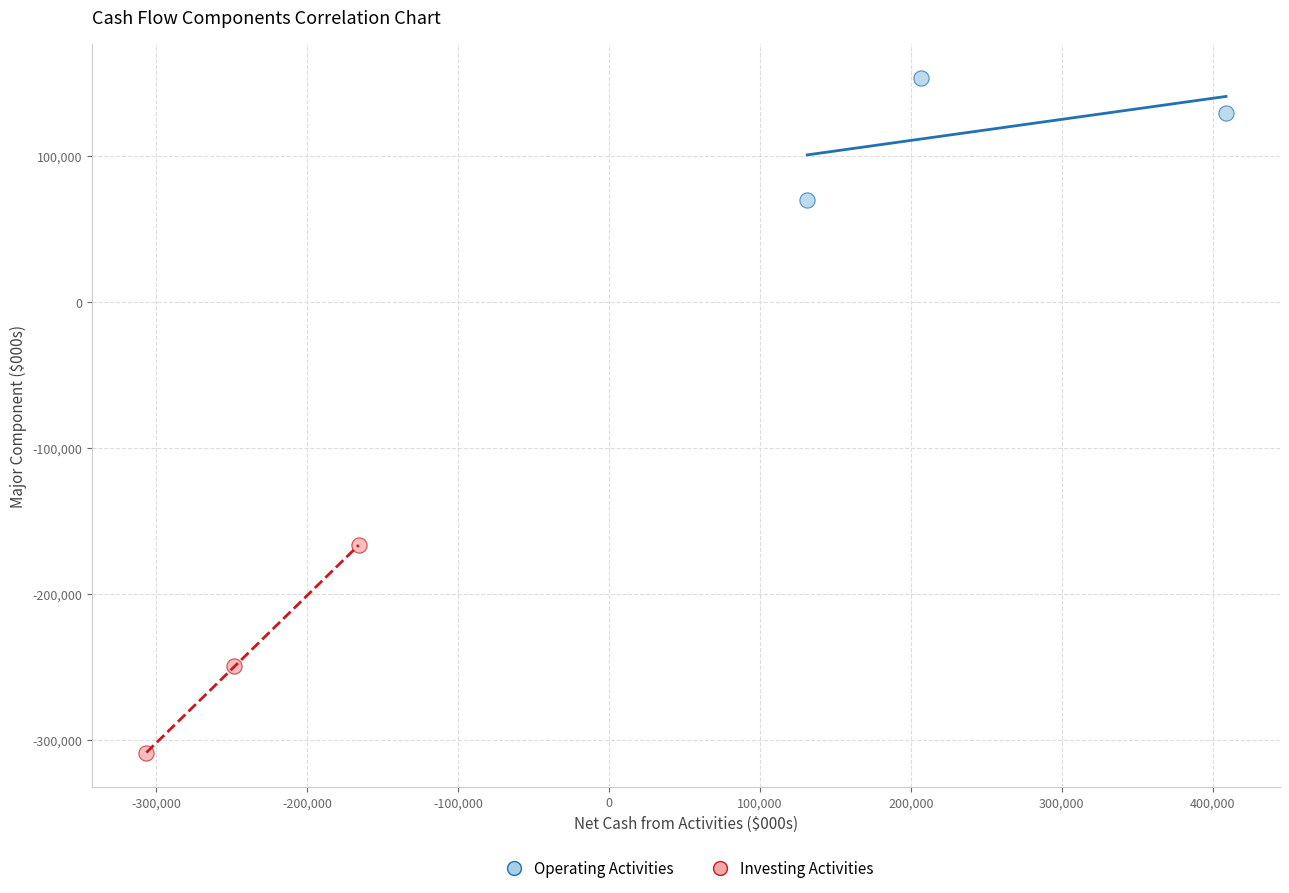

Which series contains the highest Y value?

Operating Activities